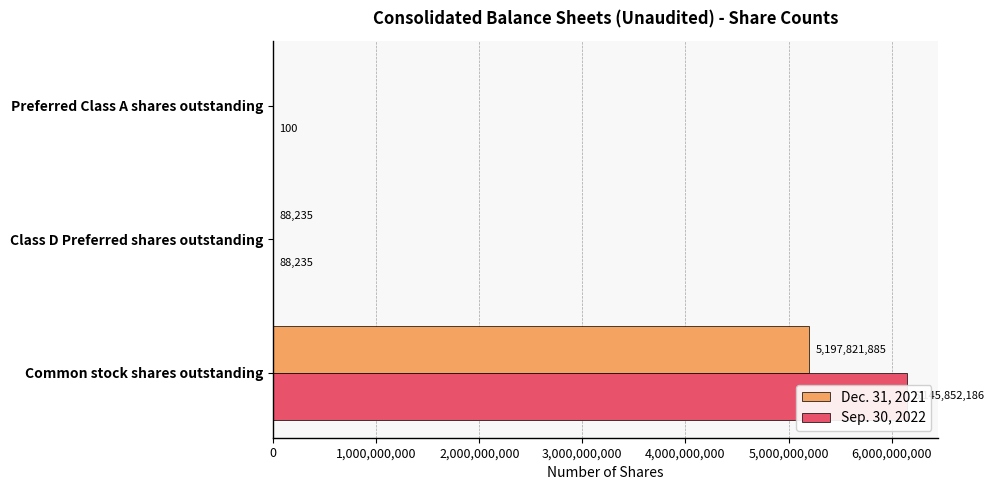

The value of Sep. 30, 2022 at Class D Preferred shares outstanding is 44884. True or false?

False